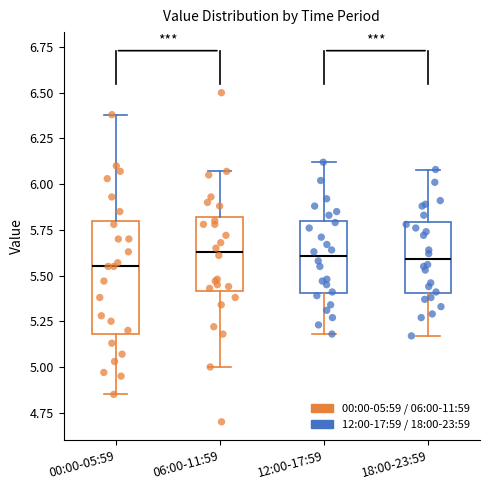

Reading left to right, read every box against the y-axis: the position of its median line, the range the box covers, and the ends of its whiskers. The values are not printed on the chart, so give them approximately, as read against the axis.

00:00-05:59: median 5.55, box 5.20 to 5.80, whiskers 4.85 to 6.40
06:00-11:59: median 5.65, box 5.40 to 5.80, whiskers 5.00 to 6.05
12:00-17:59: median 5.60, box 5.40 to 5.80, whiskers 5.20 to 6.10
18:00-23:59: median 5.60, box 5.40 to 5.80, whiskers 5.15 to 6.10